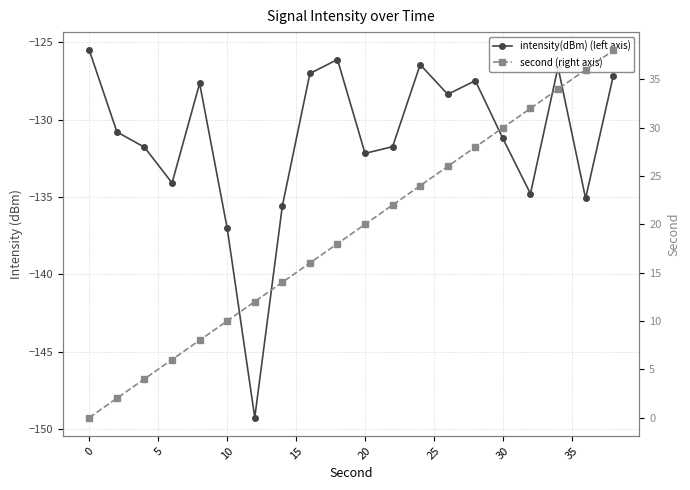

Rank the series by their average value, from highest to lowest.

second (right axis), intensity(dBm) (left axis)